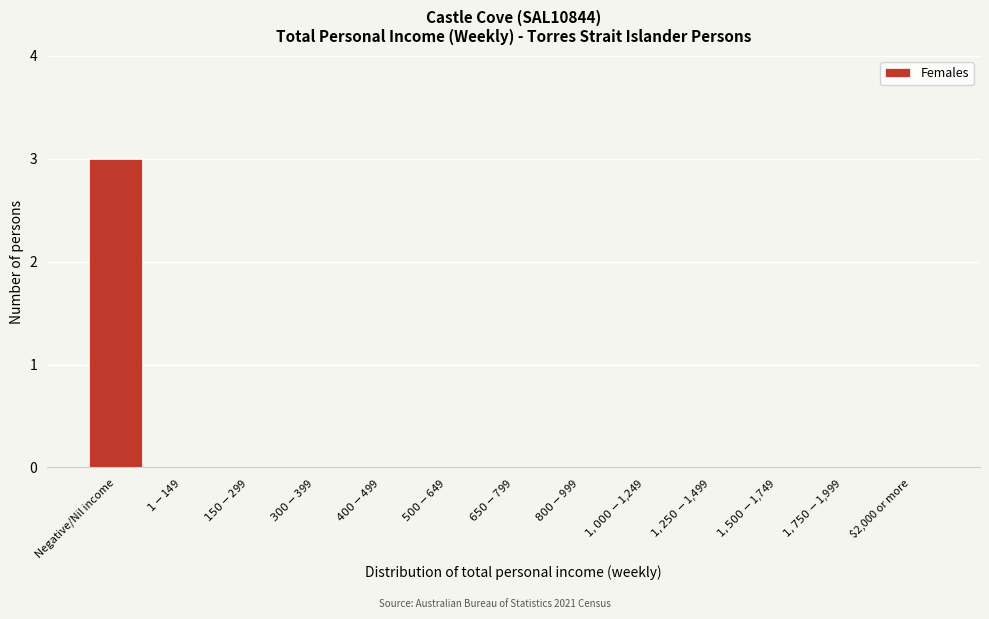

Which category has the highest value across all series?

Negative/Nil income